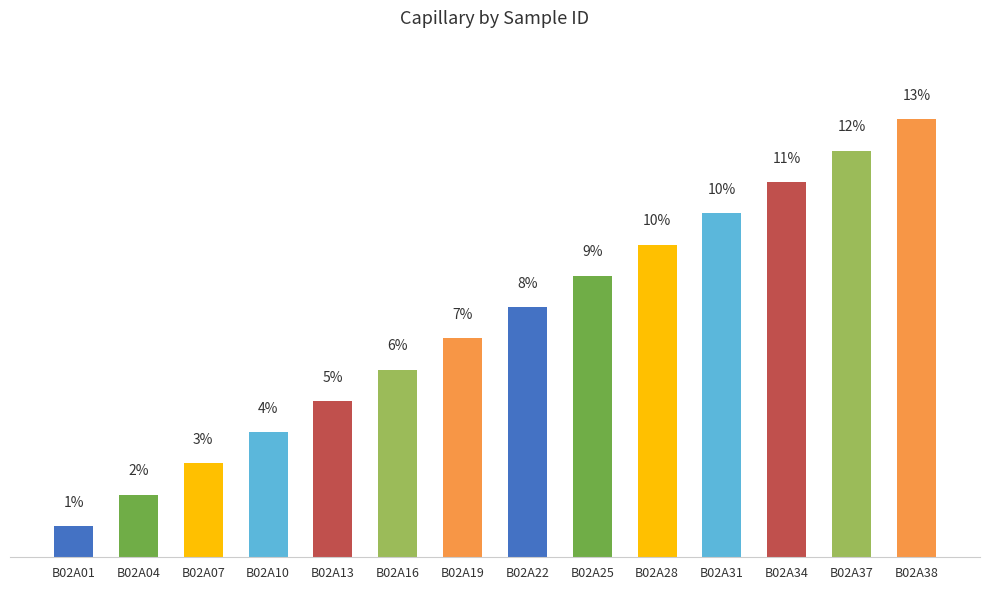

Is it true that the value at B02A22 is 3.8?

False